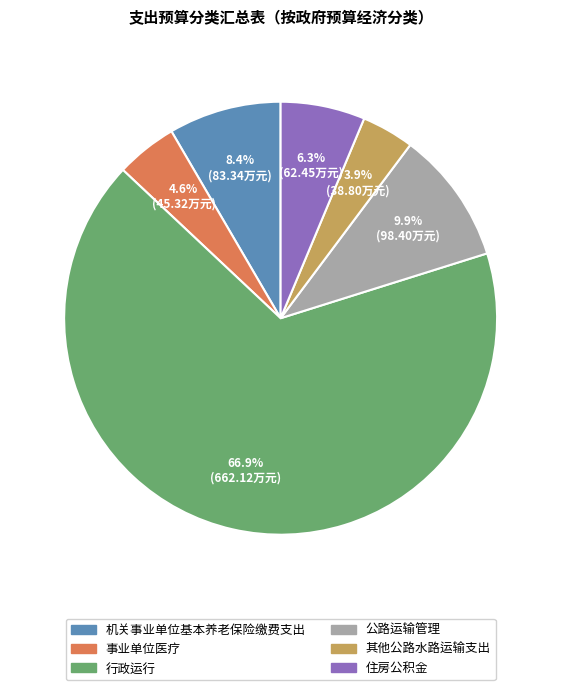

Rank the categories by value from highest to lowest.

行政运行, 公路运输管理, 机关事业单位基本养老保险缴费支出, 住房公积金, 事业单位医疗, 其他公路水路运输支出